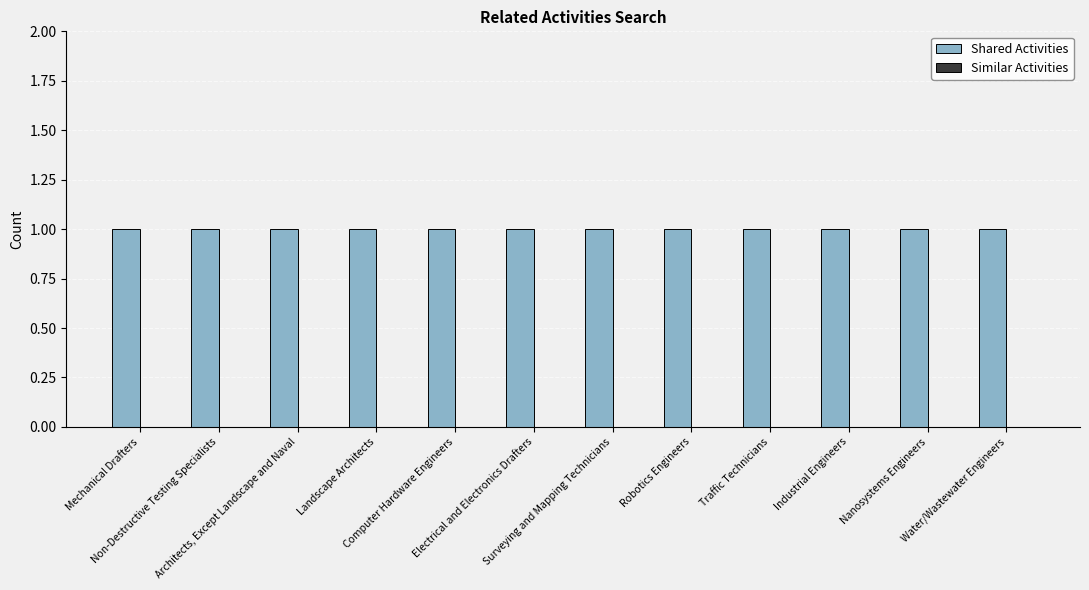

What is the maximum value for Shared Activities?

1